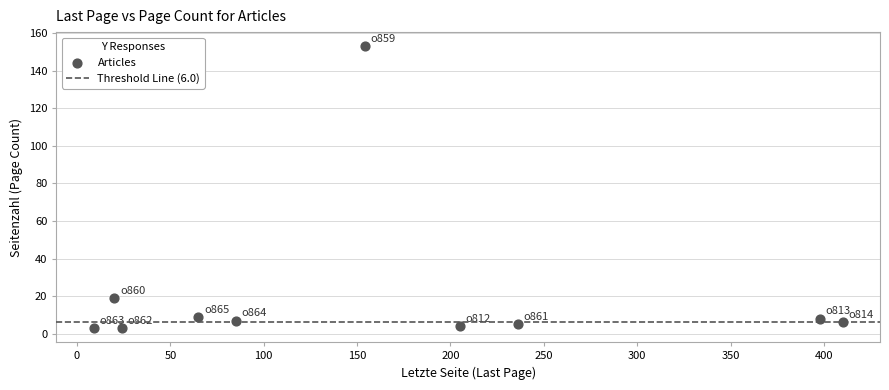

What is the average Y value?

22